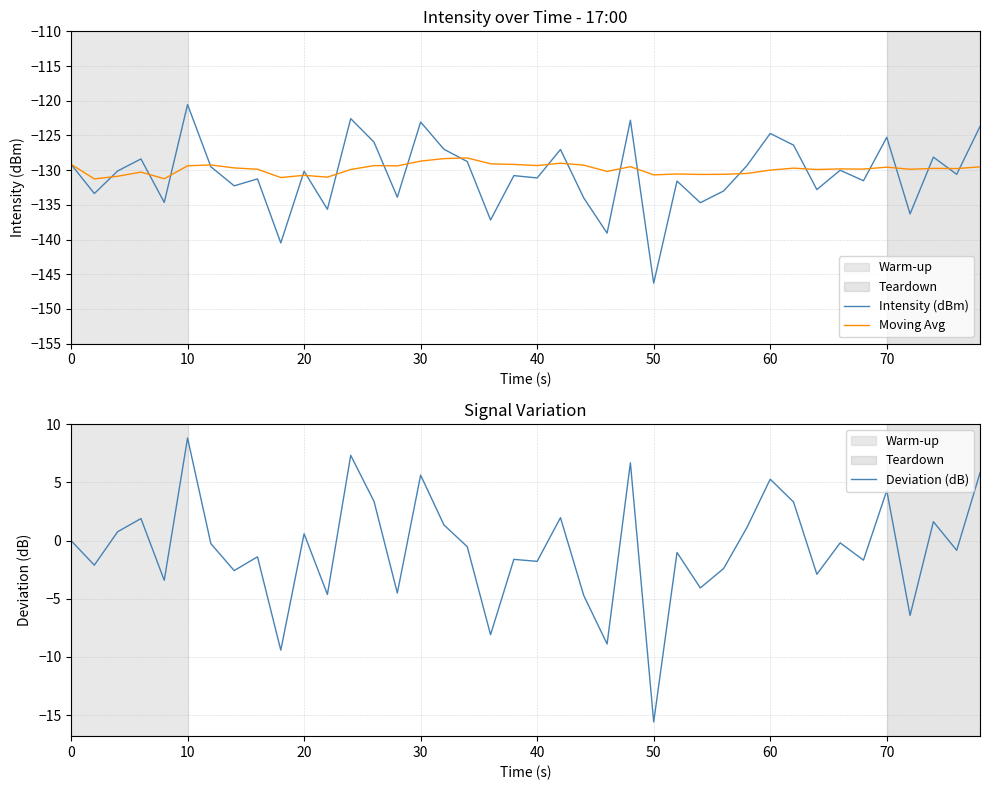

How many data points in Moving Avg are less than -129?

36